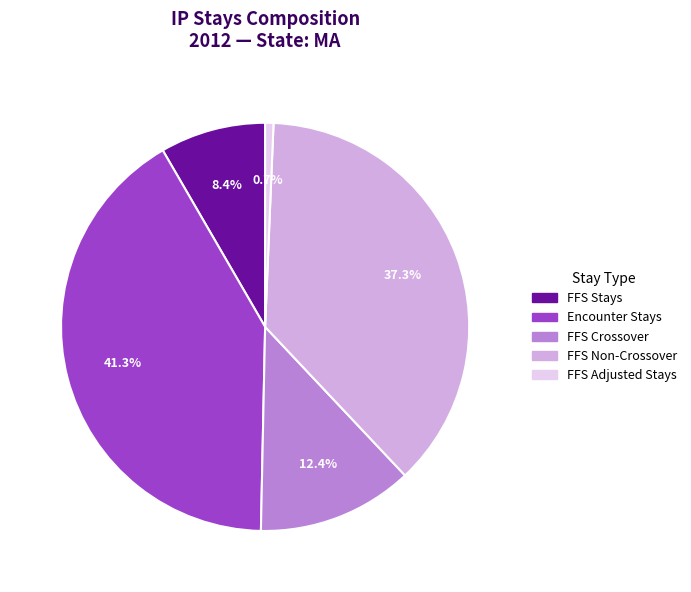

Does any single category account for the majority?

No